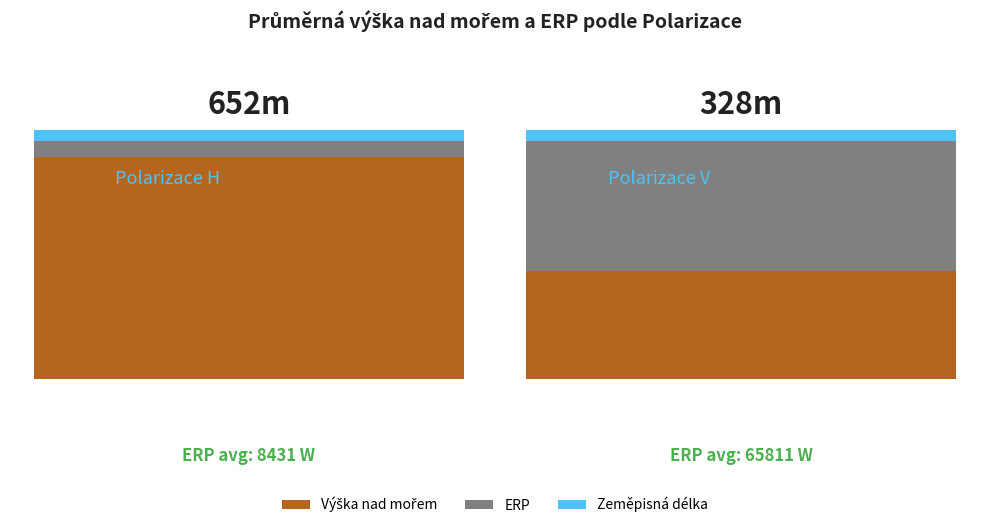

Does the chart contain any negative values?

No